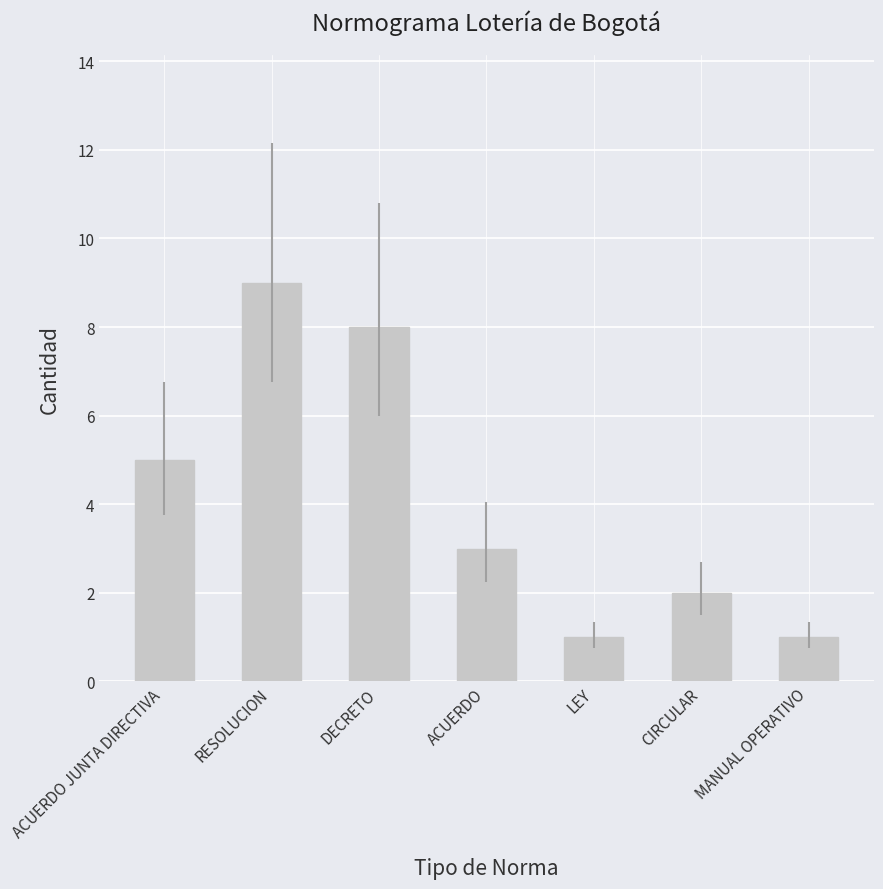

Count the number of categories in the chart.

7